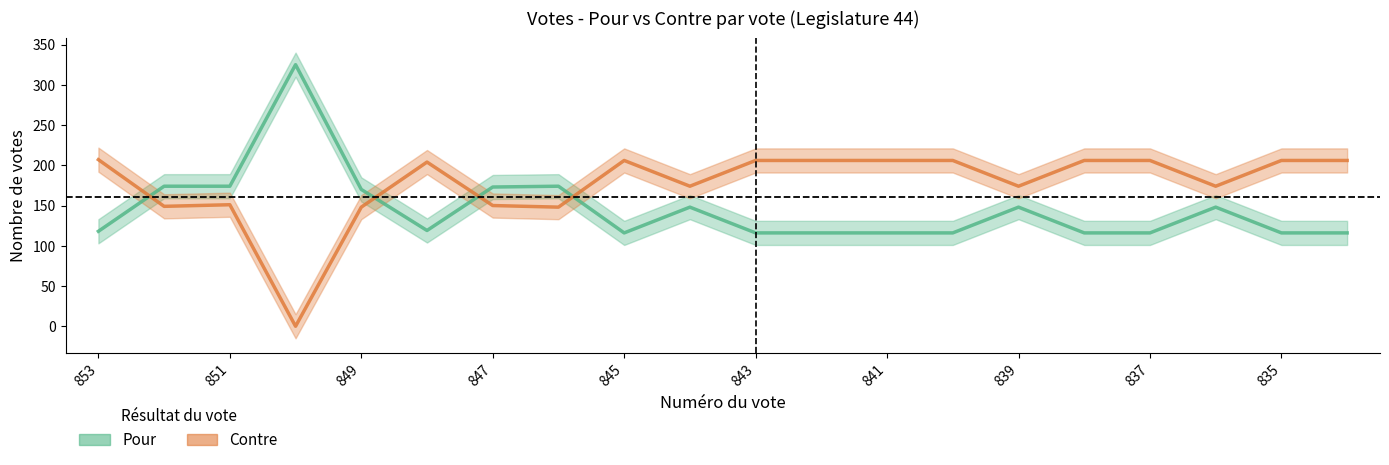

True or false: Contre and Pour cross at least once.

True